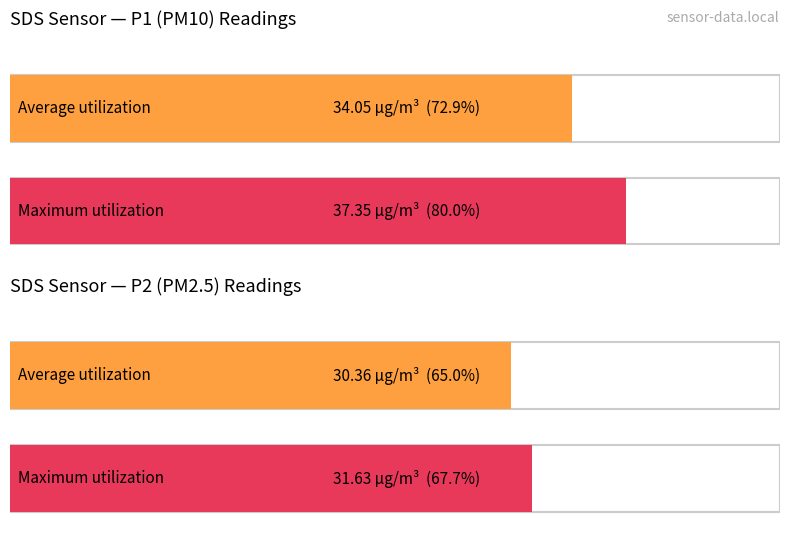

List the series in order of their overall mean, highest first.

SDS_P1, SDS_P2